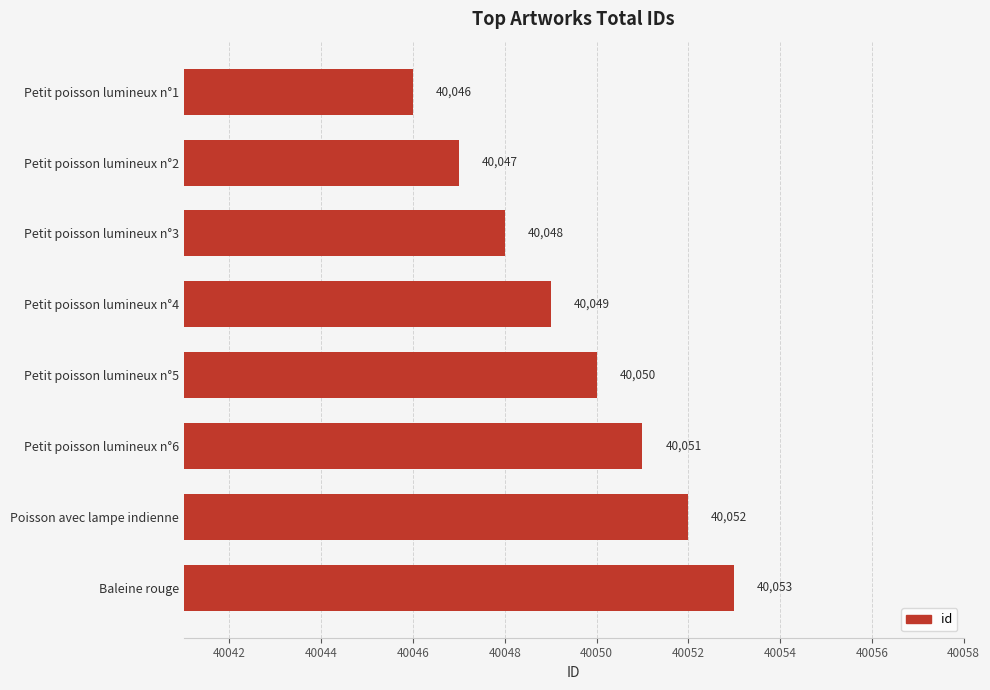

What is the difference between the maximum and minimum values?

7